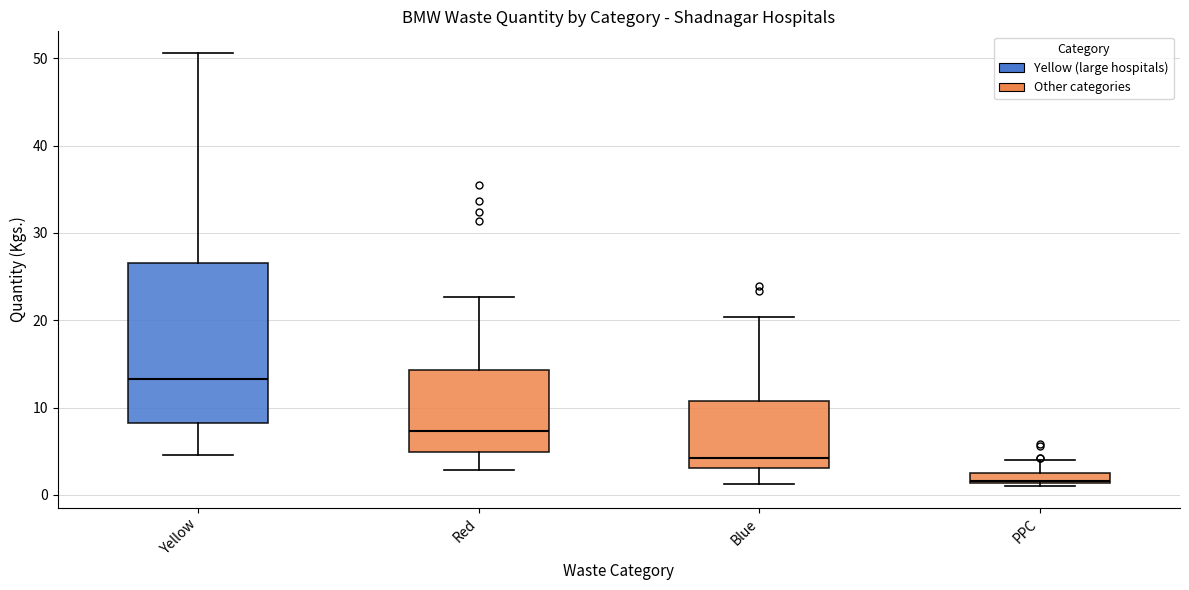

Where is the upper edge of the box for PPC on the y-axis? The values are not printed on the chart, so give them approximately, as read against the axis.

2